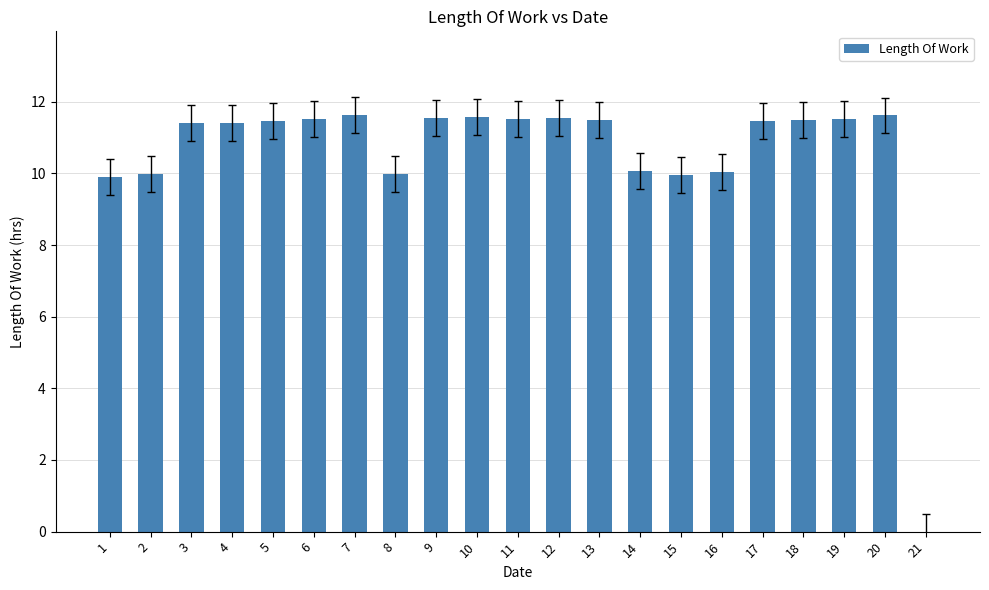

What is the greatest value displayed?

11.6